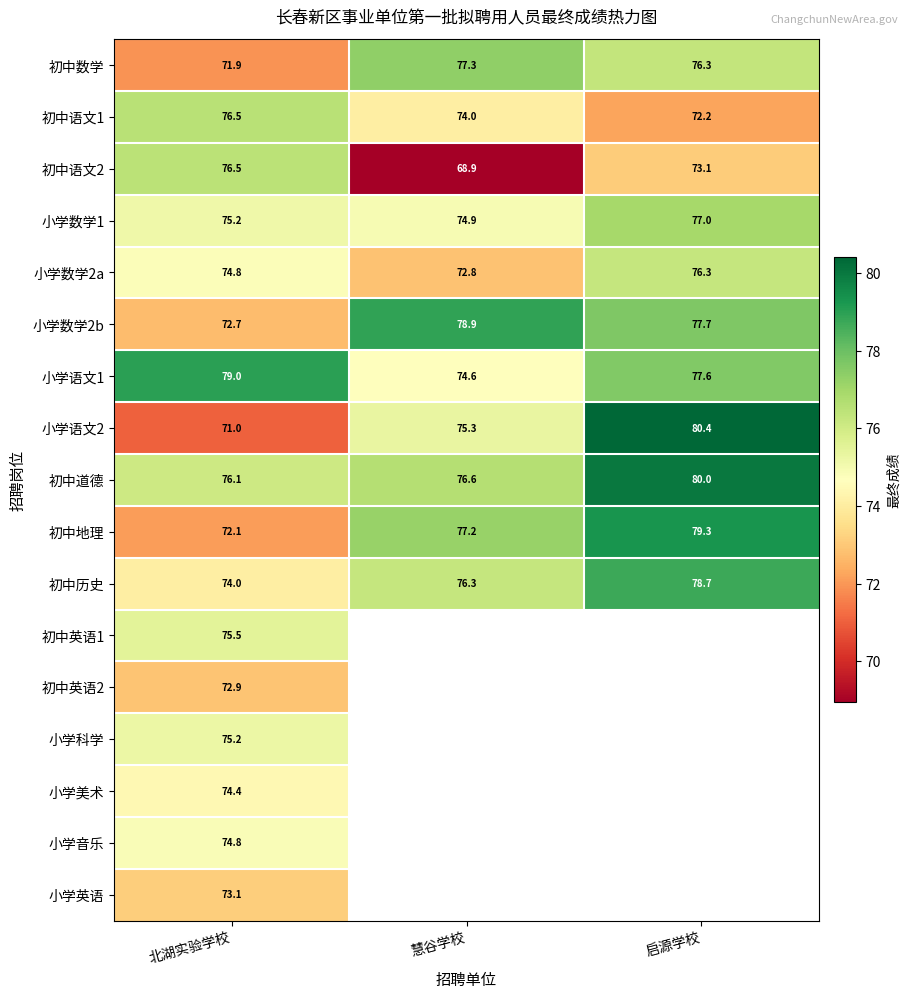

The value of 小学语文2 at 启源学校 is 109.0. True or false?

False